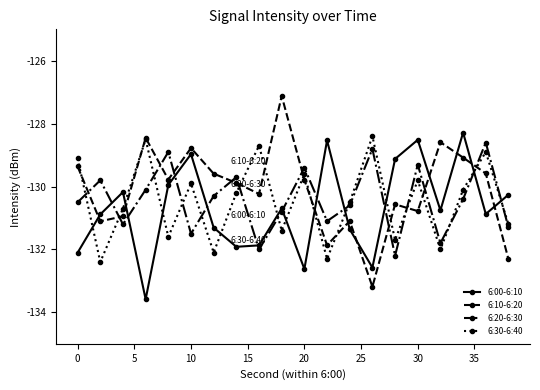

What is the value of the 6:00-6:10 point at the 8th from the left?

-131.9